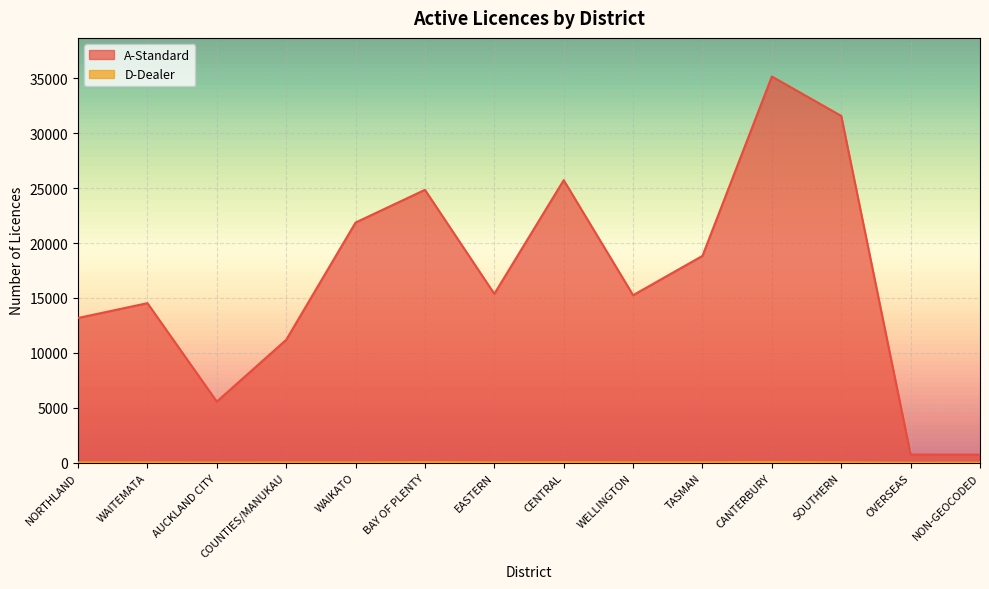

How many lines are shown in the chart?

2